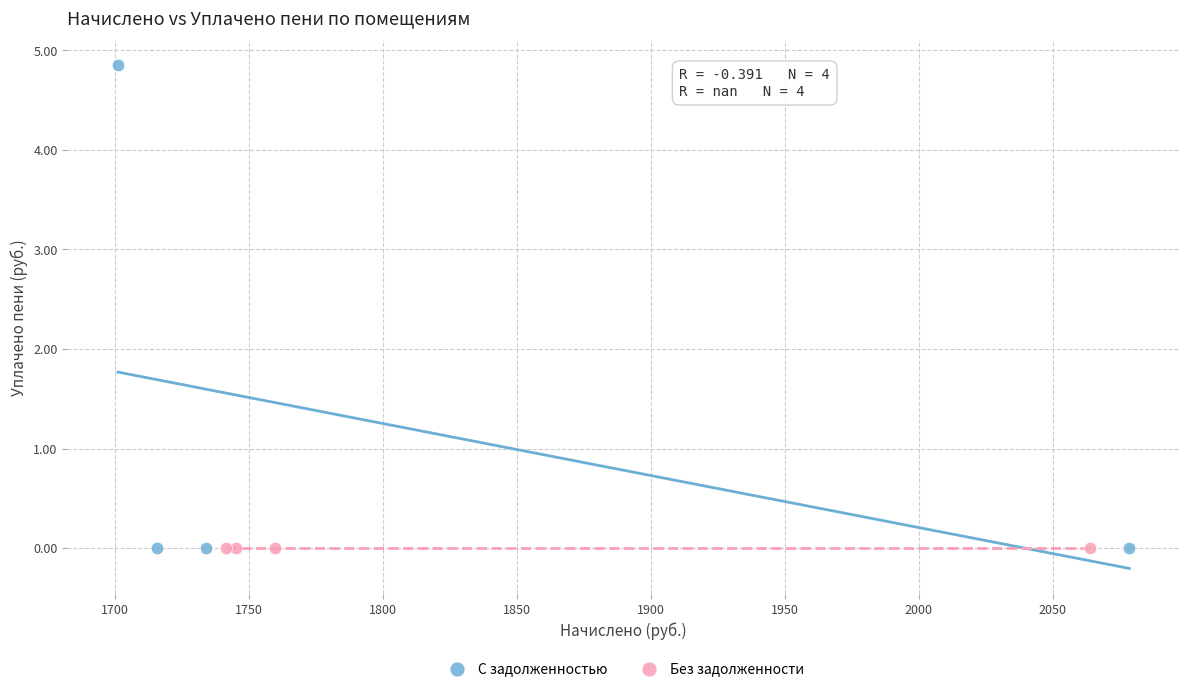

What are all the series names shown in the legend?

С задолженностью, Без задолженности